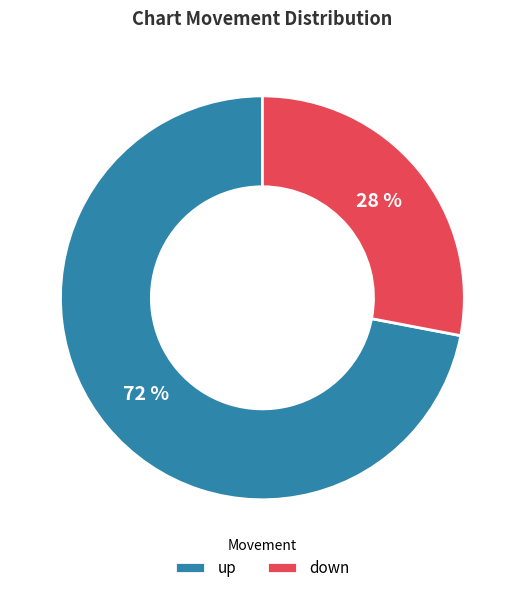

How many slices are in this pie chart?

2